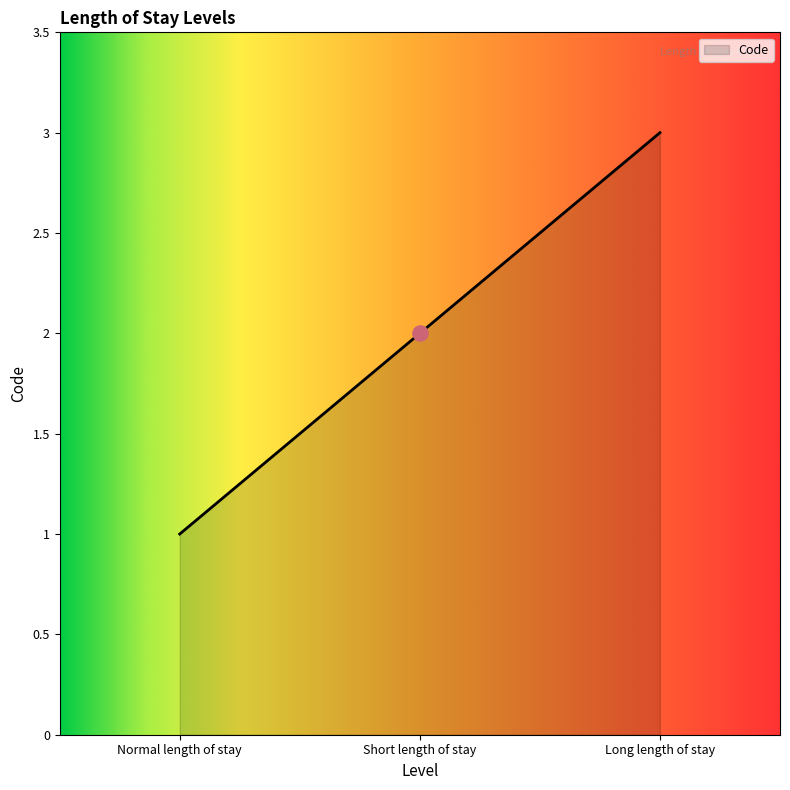

What is the change in value from Normal length of stay to Short length of stay?

+1